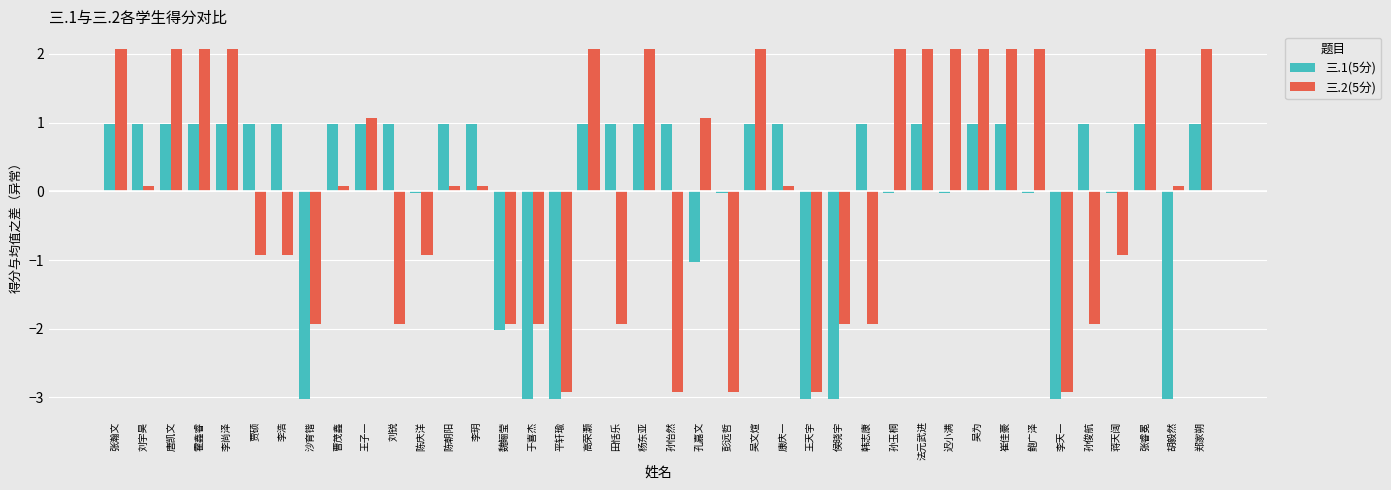

Rank the series by their maximum value, from highest to lowest.

三.2(5分), 三.1(5分)